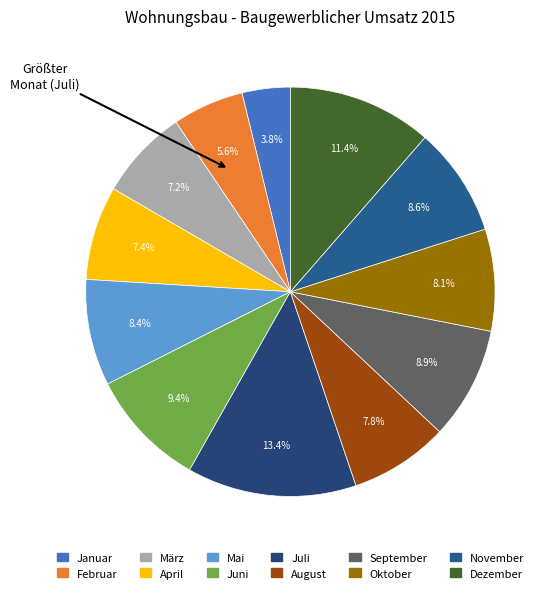

How many segments does this pie chart have?

12